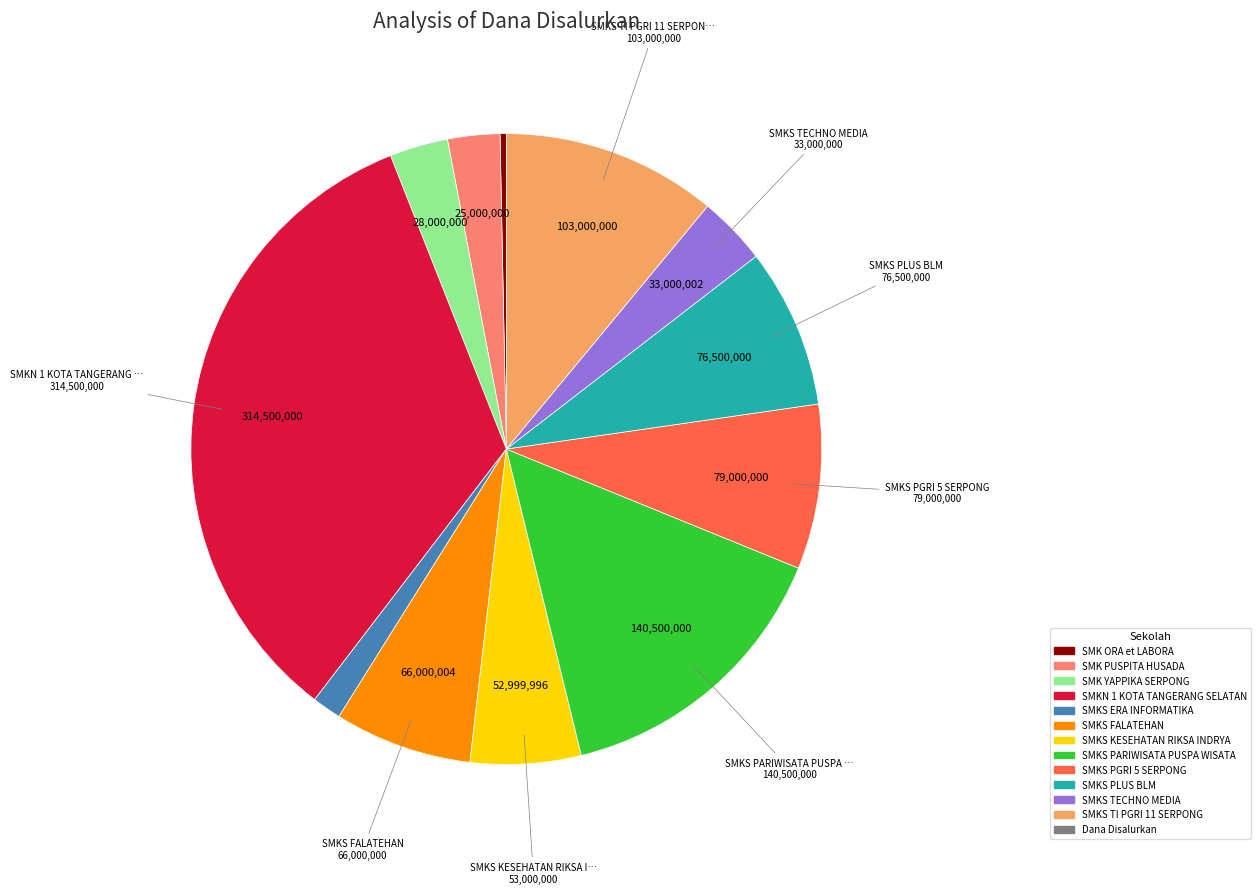

How many slices are in this pie chart?

12